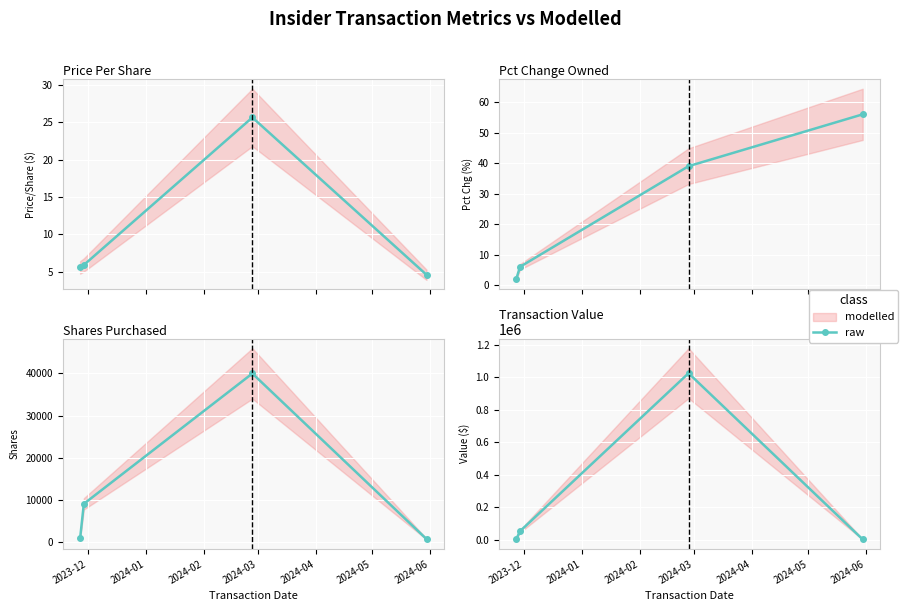

What is the difference between the maximum and second lowest values?

1020695